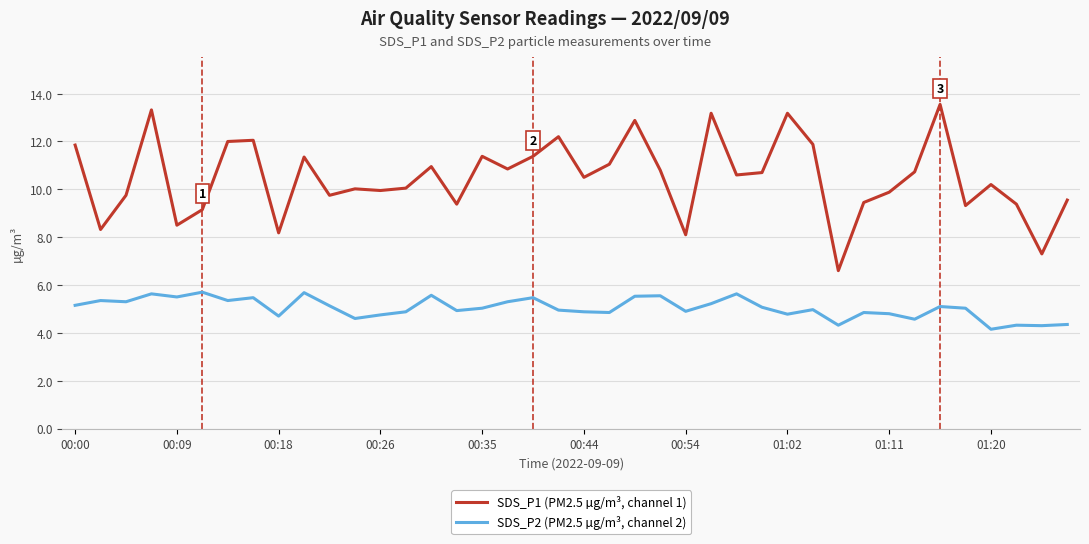

Which series has the largest range (max minus min)?

SDS_P1 (PM2.5 µg/m³, channel 1)